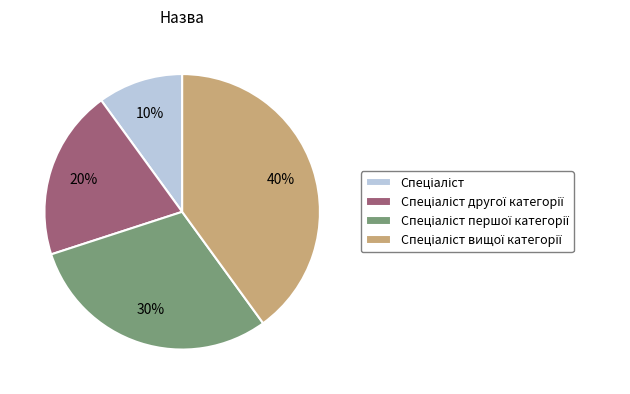

To the nearest percent, what is the difference between the largest and smallest slice percentages?

30%